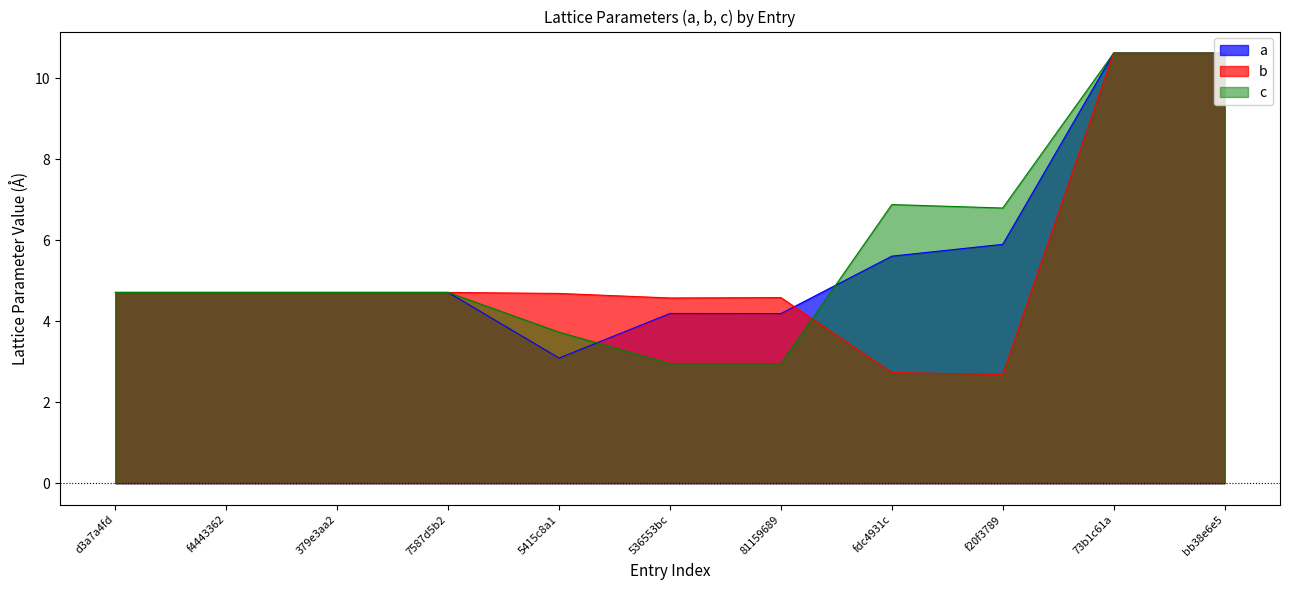

What is the label of the 9th point from the left?

f20f3789